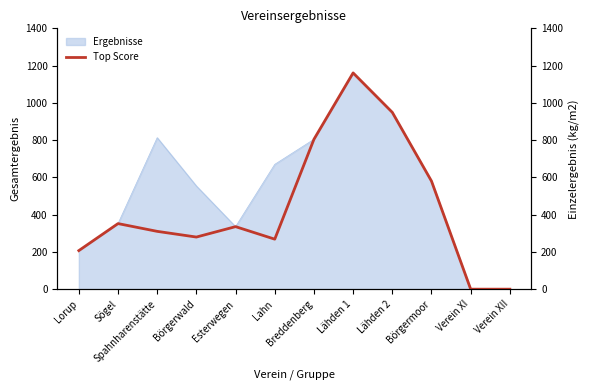

The Ergebnisse series shows 1312.8 at Spahnharenstätte. True or false?

False